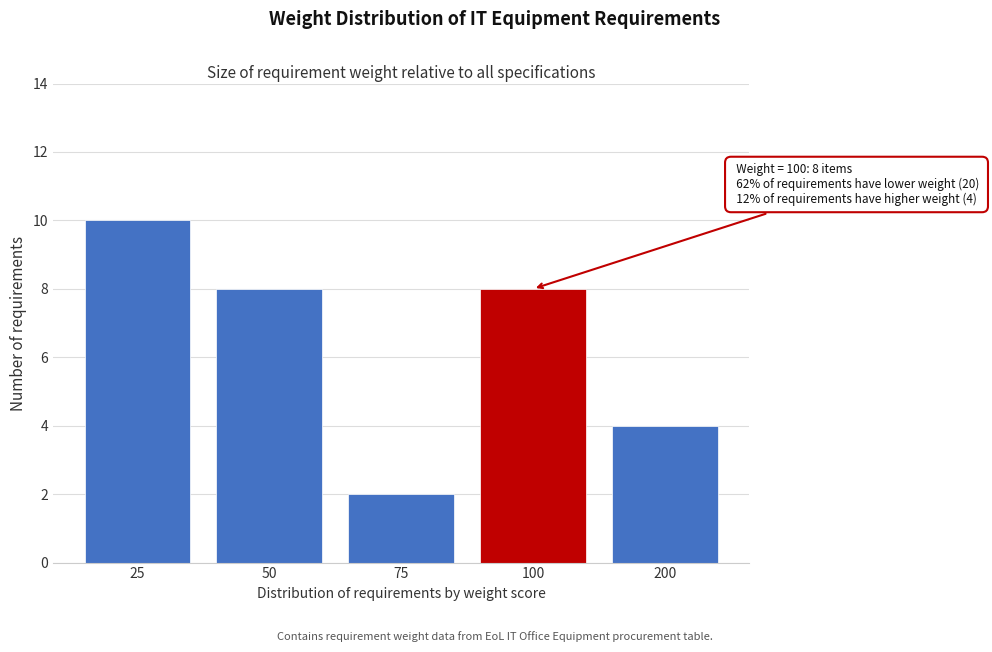

Reading left to right, what are all the values shown in this chart?

25=10	50=8	75=2	100=8	200=4